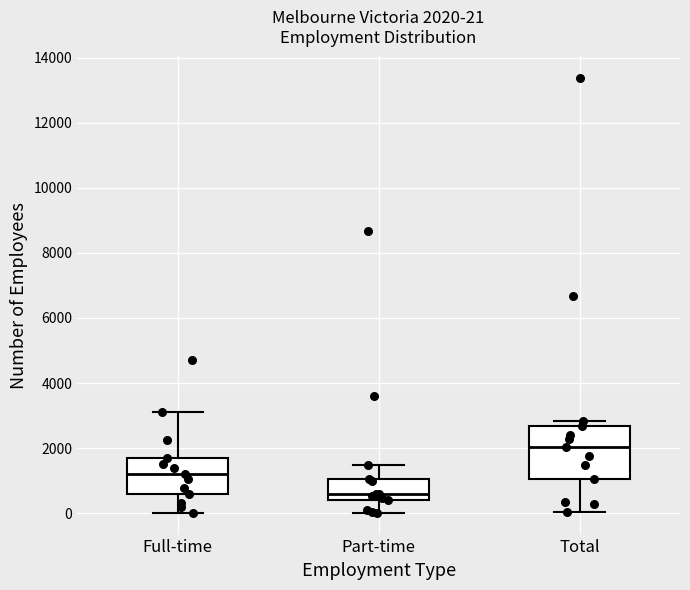

Which box's median line is the highest?

Total